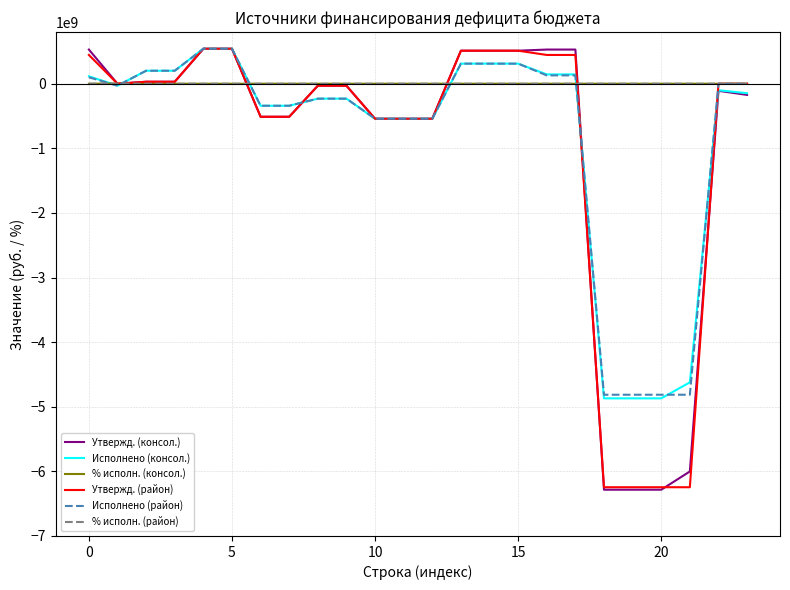

Which series has the widest spread of values?

Утвержд. (консол.)